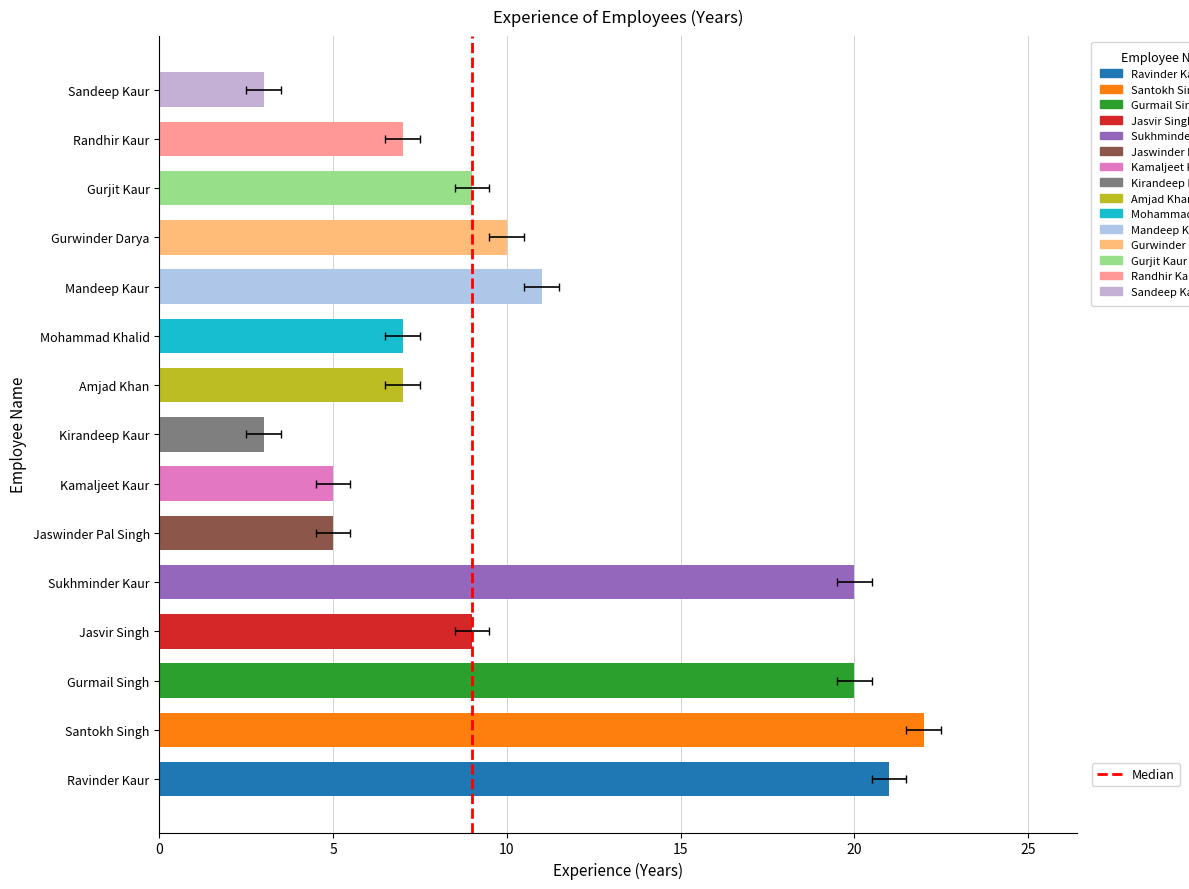

Which category has the highest value across all series?

Santokh Singh